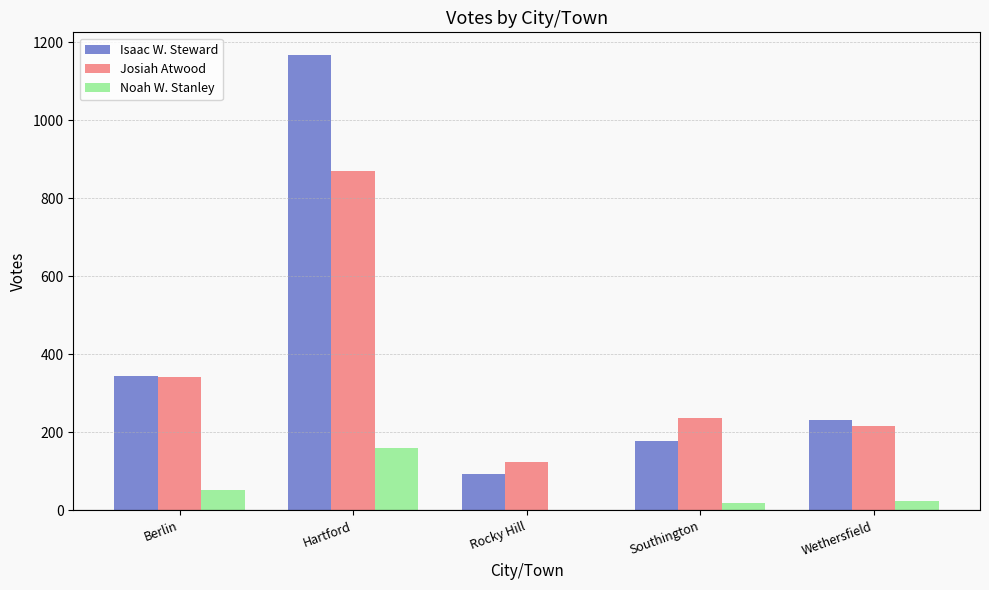

What is the greatest value displayed?

1167